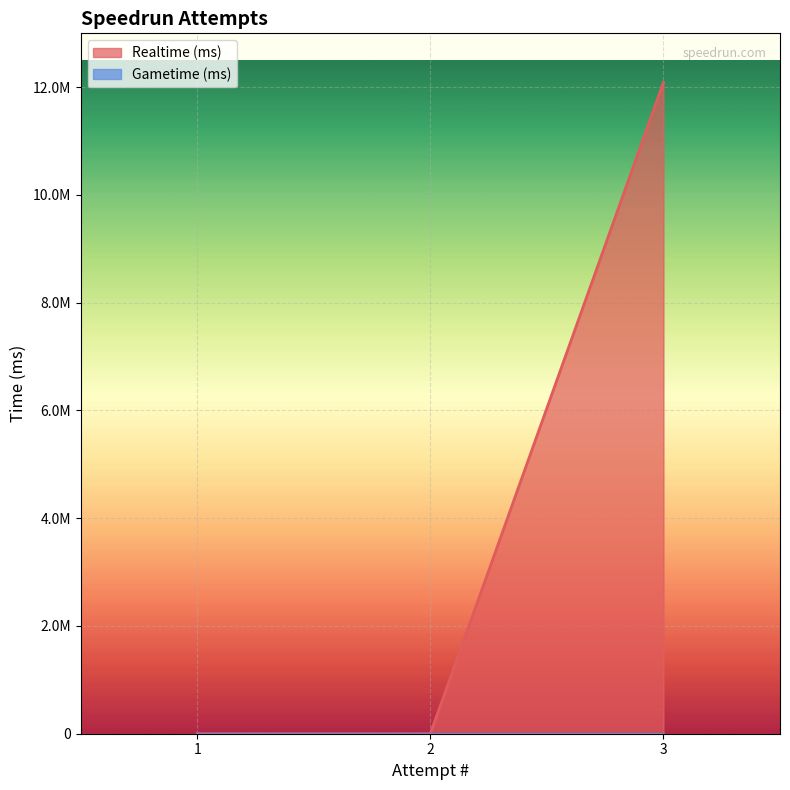

Which label corresponds to the smallest value in the chart?

1